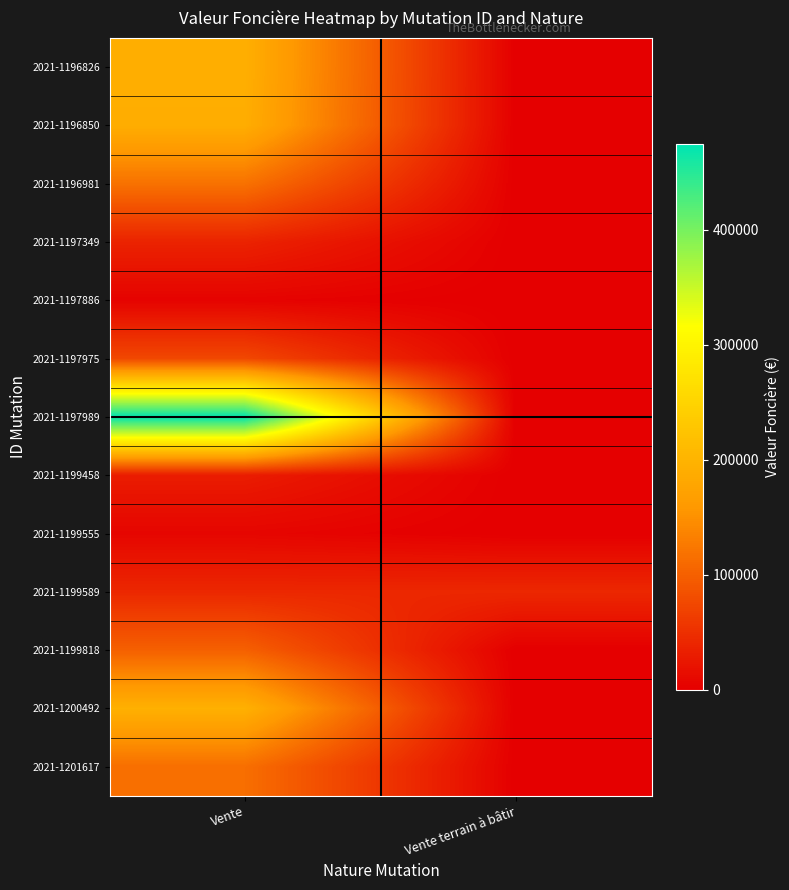

Reading right to left, extract all data points from this chart.

2021-1196826: Vente terrain à bâtir=0	Vente=192500
2021-1196850: Vente terrain à bâtir=0	Vente=190000
2021-1196981: Vente terrain à bâtir=0	Vente=118000
2021-1197349: Vente terrain à bâtir=0	Vente=37000
2021-1197886: Vente terrain à bâtir=0	Vente=4000
2021-1197975: Vente terrain à bâtir=0	Vente=75000
2021-1197989: Vente terrain à bâtir=0	Vente=474196
2021-1199458: Vente terrain à bâtir=0	Vente=30000
2021-1199555: Vente terrain à bâtir=0	Vente=6500
2021-1199589: Vente terrain à bâtir=41580	Vente=41580
2021-1199818: Vente terrain à bâtir=0	Vente=100000
2021-1200492: Vente terrain à bâtir=0	Vente=195000
2021-1201617: Vente terrain à bâtir=0	Vente=115000